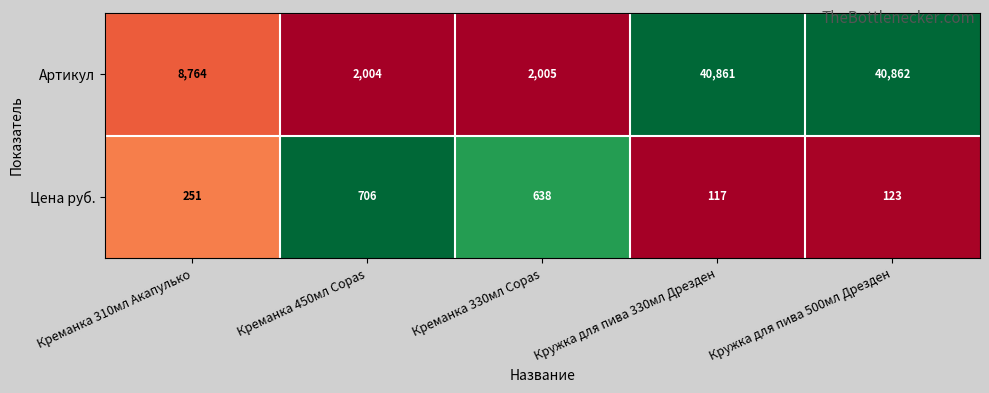

Rank the series at Кружка для пива 500мл Дрезден from lowest to highest value.

Цена руб., Артикул